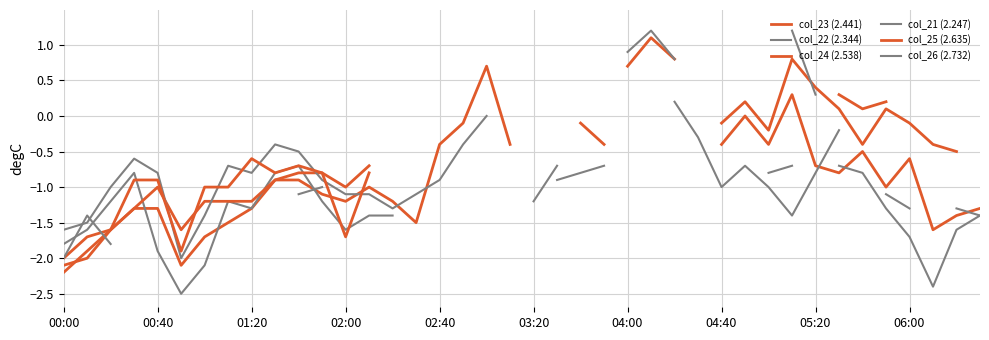

Which series has the largest range (max minus min)?

col_25 (2.635)